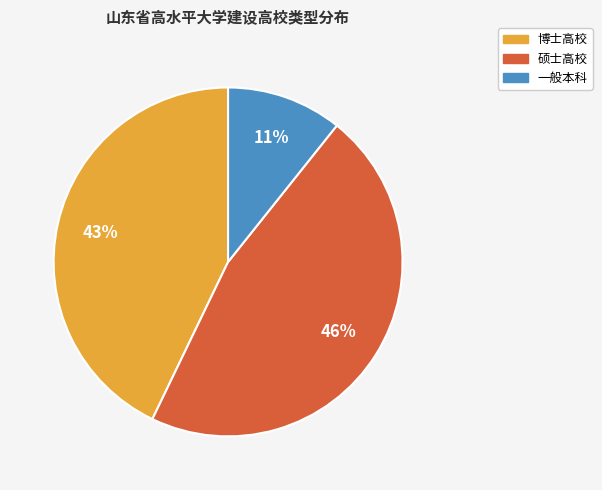

What is the smallest slice in the pie chart?

一般本科